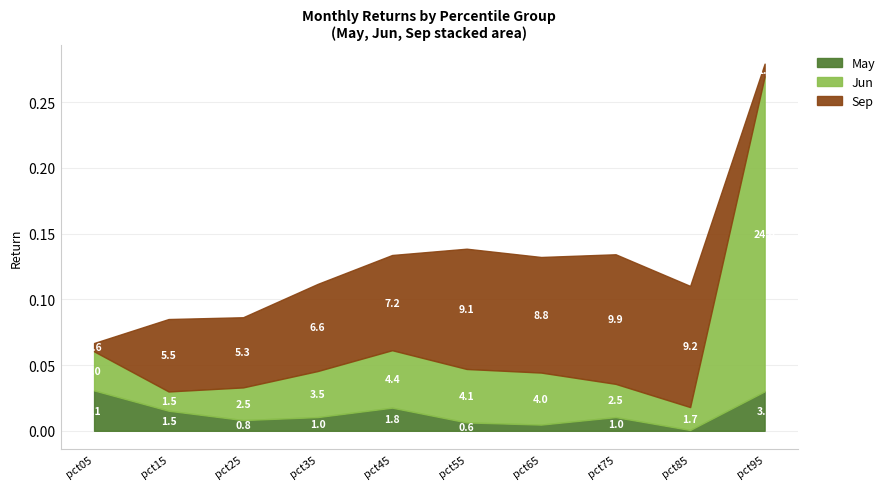

Which series has the largest total across all categories?

Sep